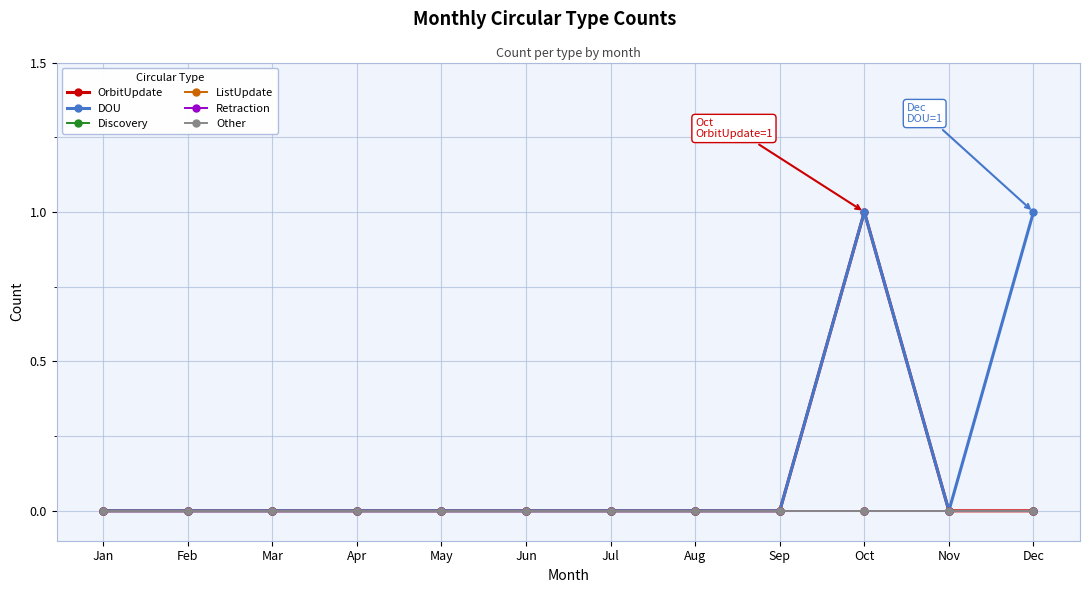

Which category has the lowest value in the DOU series?

Jan